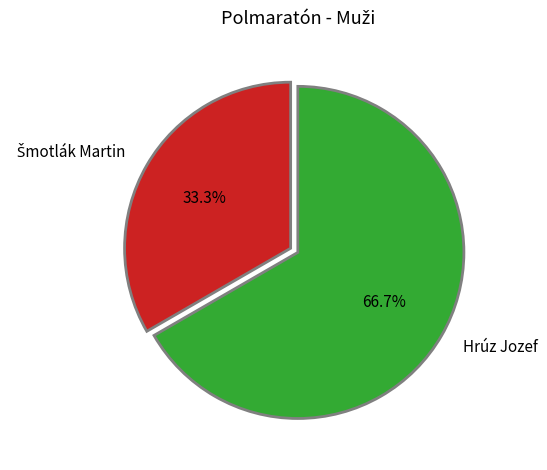

What portion of the pie excludes Hrúz Jozef?

33.3%